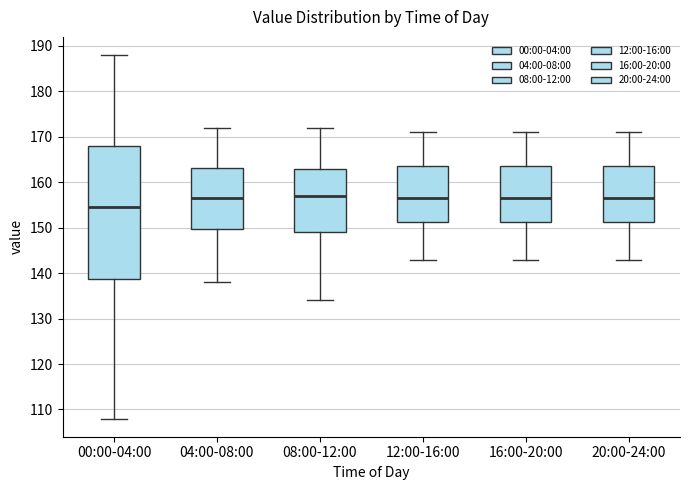

Where does the upper whisker of the box for 04:00-08:00 end on the y-axis? The values are not printed on the chart, so give them approximately, as read against the axis.

172